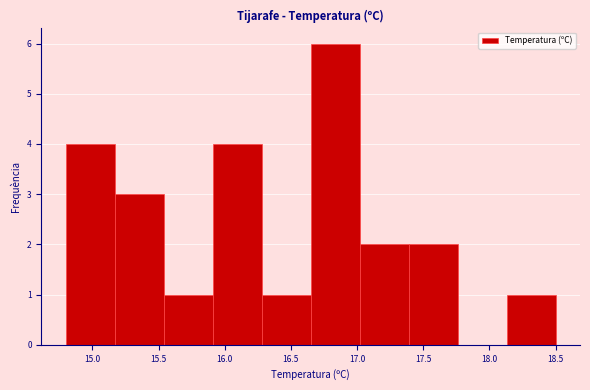

Reading left to right, transcribe this chart: for each bar, give the range it covers on the x-axis and its height. Neither the bar edges nor the heights are printed on the chart, so give them approximately, as read against the axes.

14.80 to 15.17: 4
15.17 to 15.54: 3
15.54 to 15.91: 1
15.91 to 16.28: 4
16.28 to 16.65: 1
16.65 to 17.02: 6
17.02 to 17.39: 2
17.39 to 17.76: 2
17.76 to 18.13: 0
18.13 to 18.50: 1